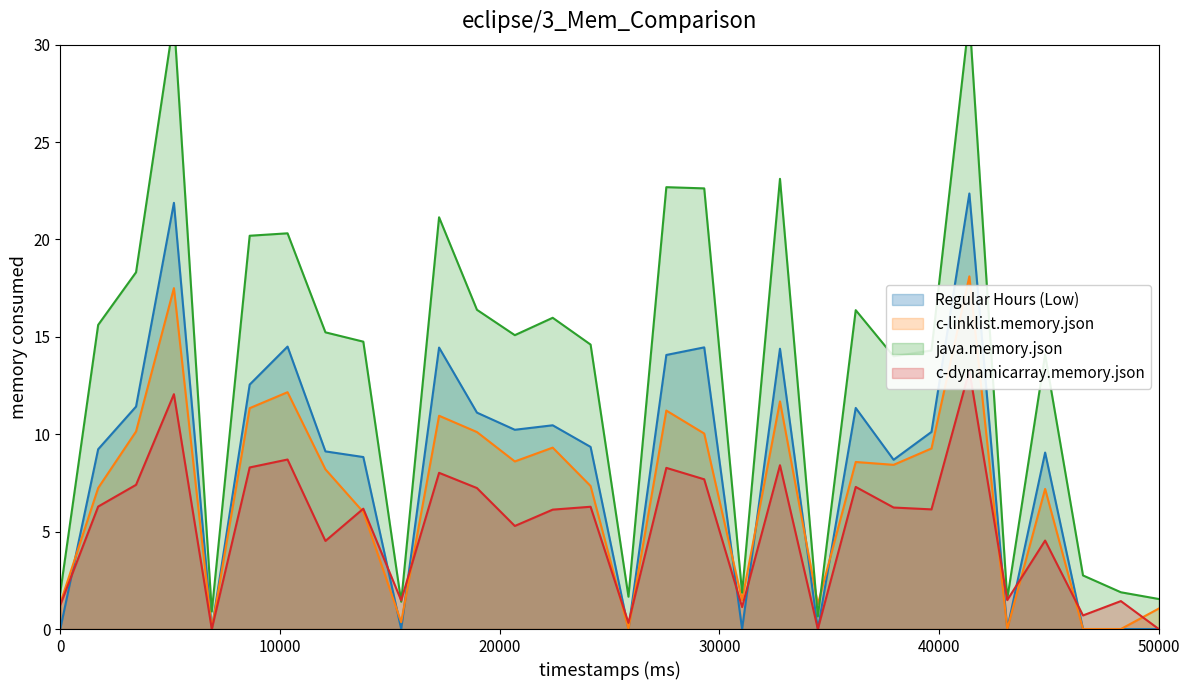

What is the average value?

8.3